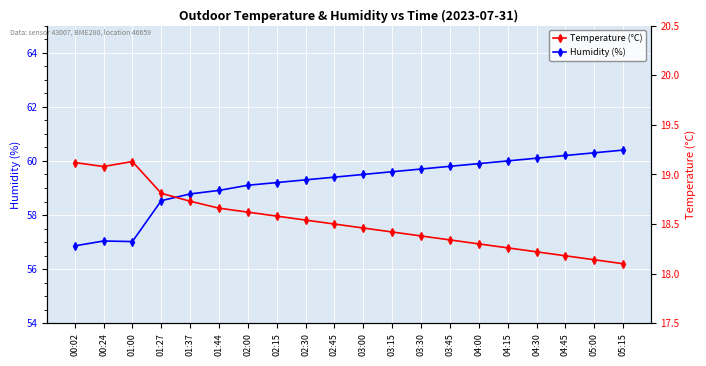

Which category has the highest value across all series?

05:15